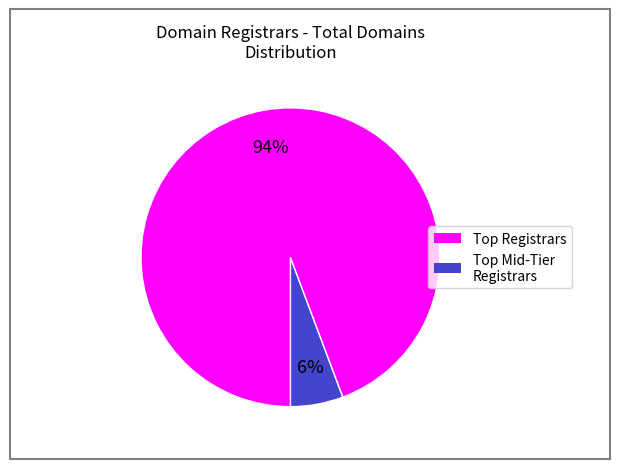

Is there any slice that represents more than half of the pie?

Yes